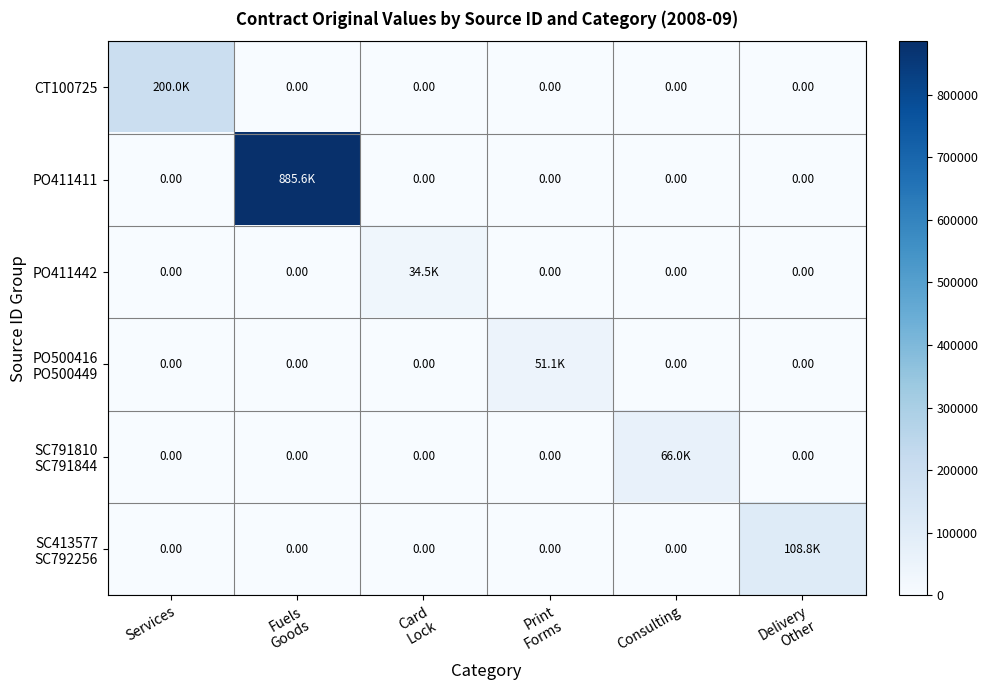

Where is SC413577 SC792256 nearest to the value 54378?

Services